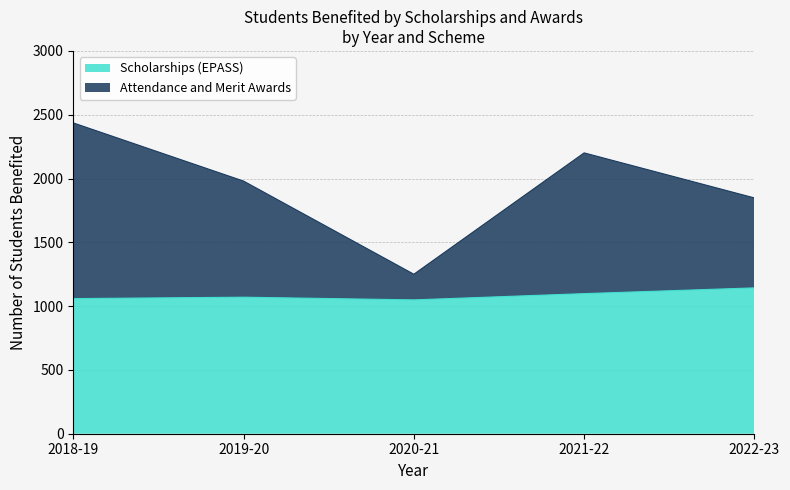

At which category does Attendance and Merit Awards reach its first local peak?

2021-22